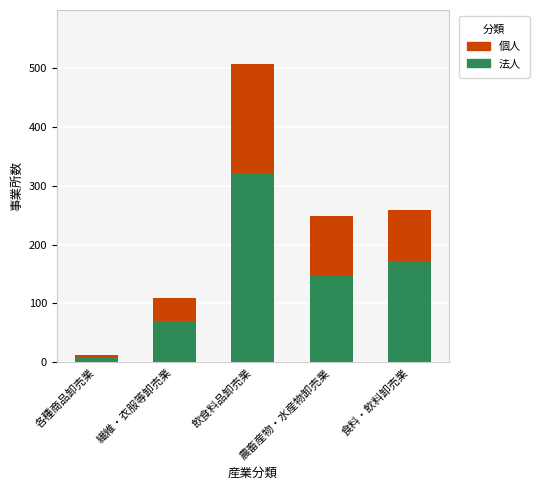

What are all the series names shown in the legend?

個人, 法人